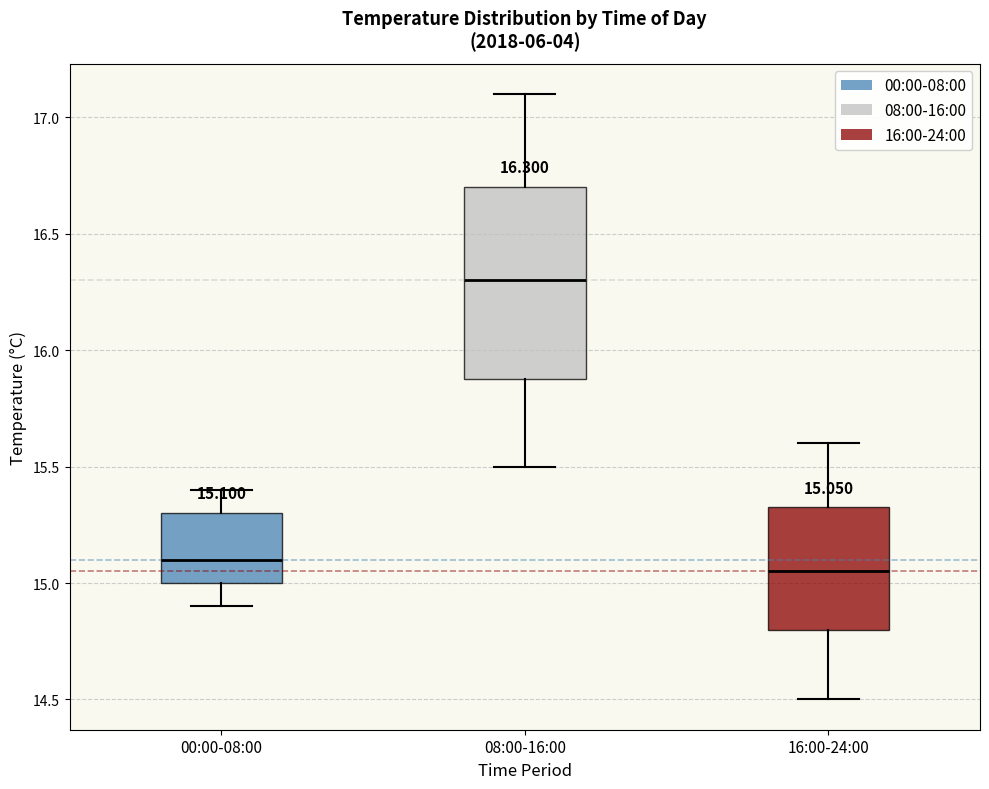

Which box is the tallest, from its lower edge to its upper edge?

08:00-16:00